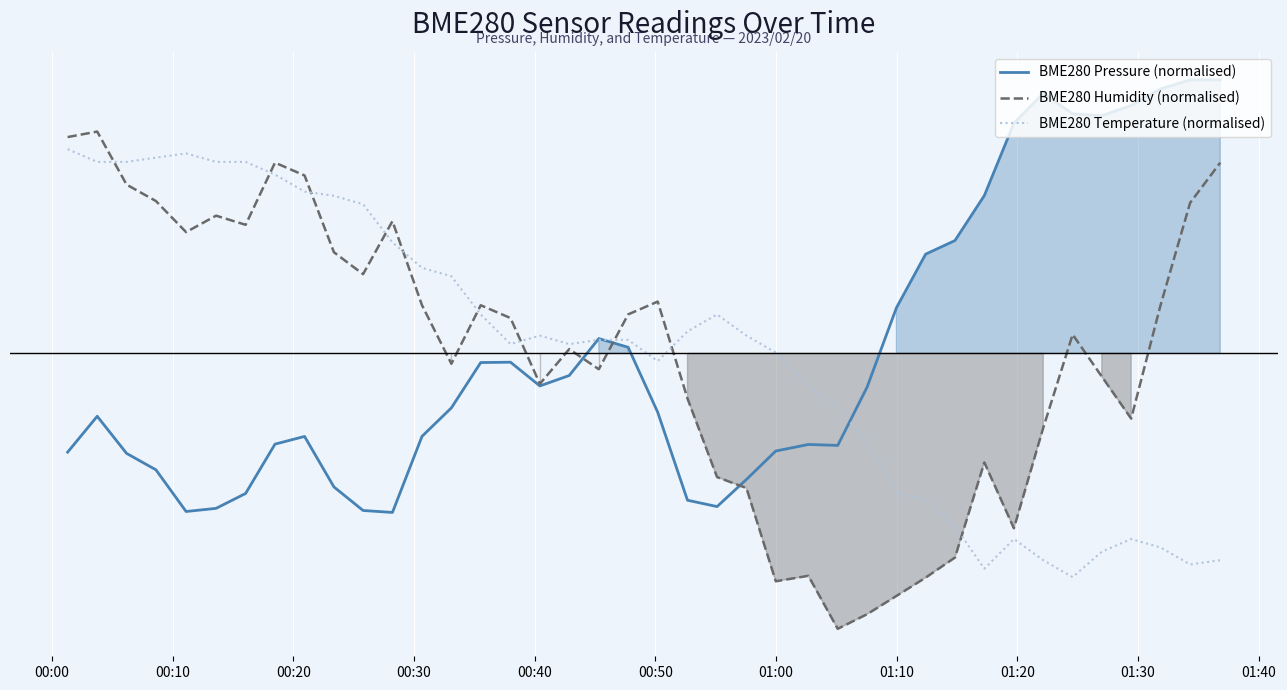

How many data points does each series have?

40